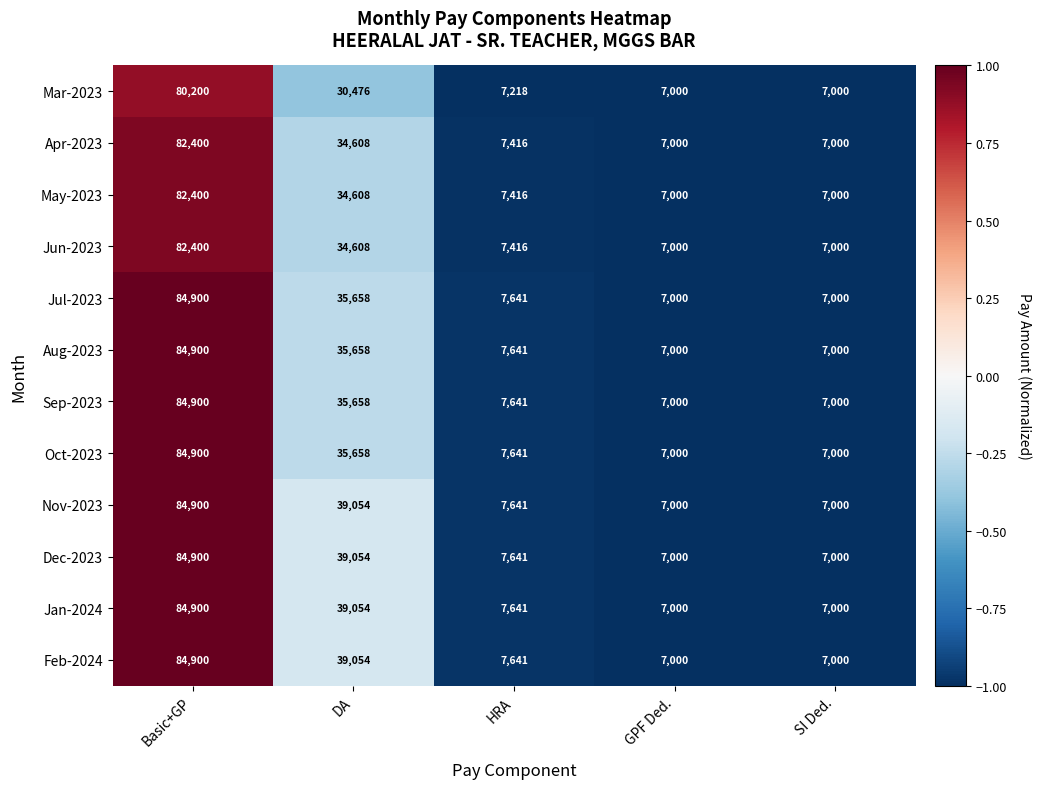

The Dec-2023 series shows 10351 at HRA. True or false?

False